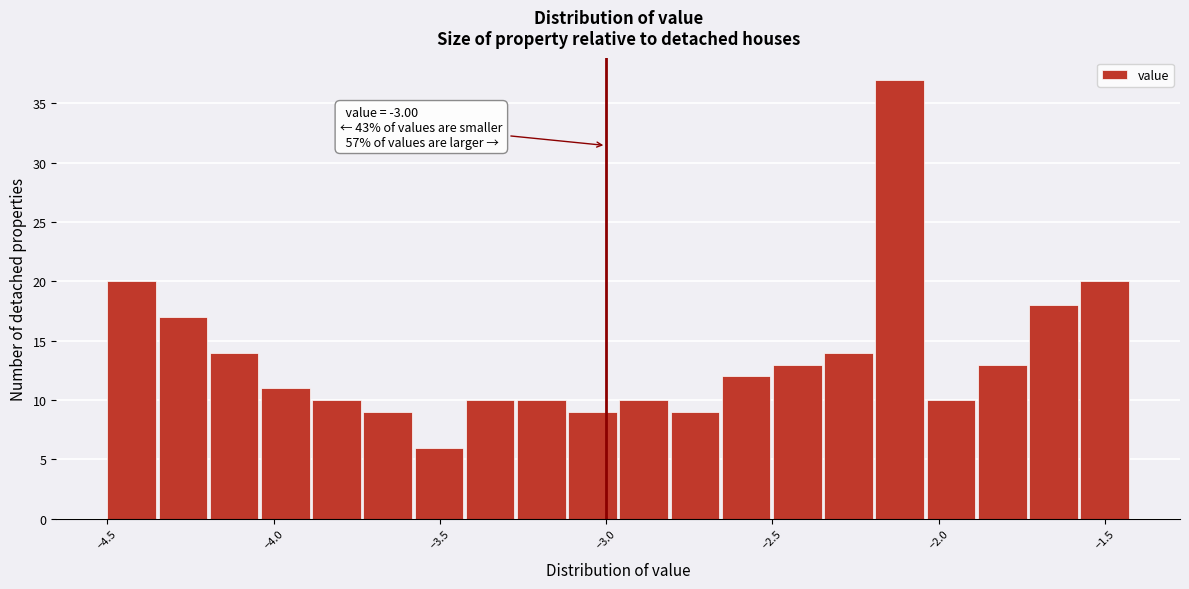

Around what value on the x-axis is the tallest bar? Give the approximate position of its centre, as read against the axis.

-2.10